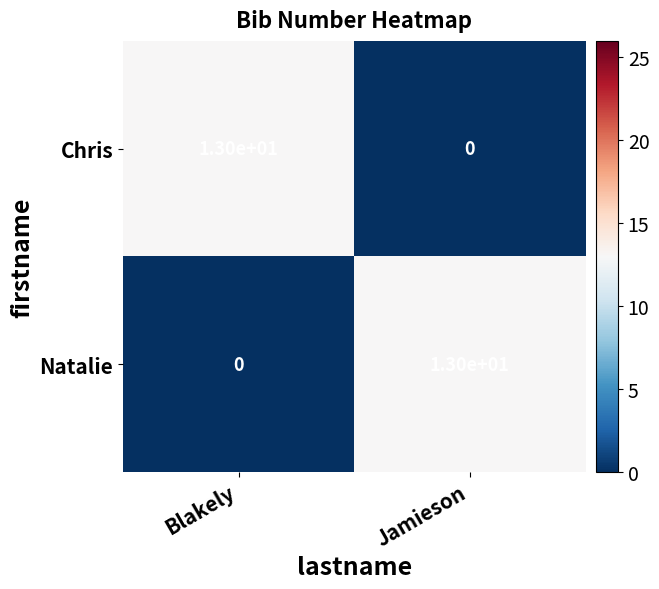

At which label does Natalie reach its minimum?

Blakely